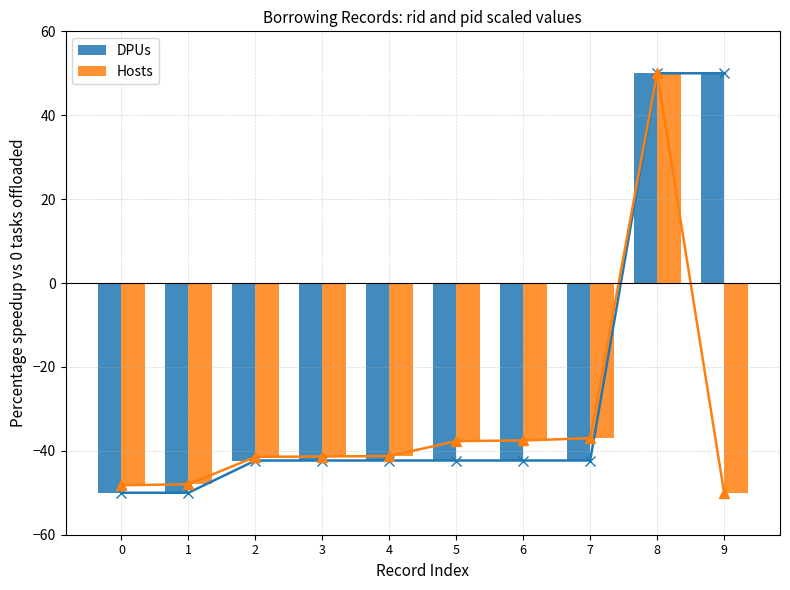

True or false: Hosts has a value of -48.2 at 0.

True